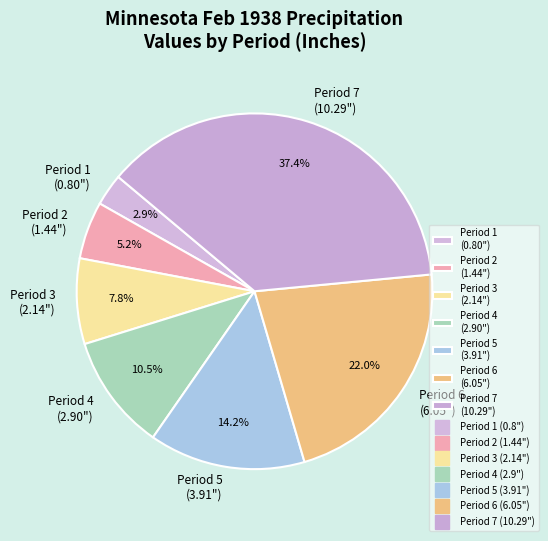

Is there any slice that represents more than half of the pie?

No